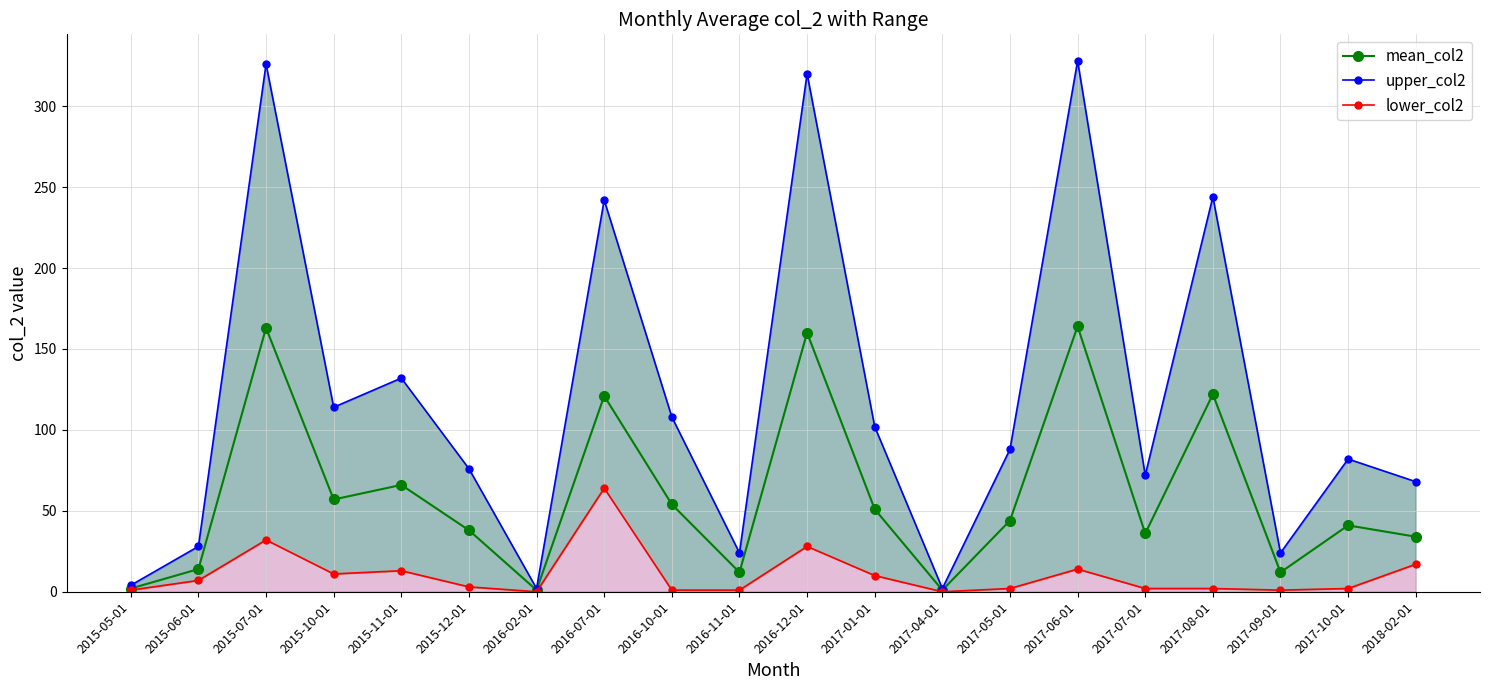

Read the upper_col2 value at 2015-10-01.

114